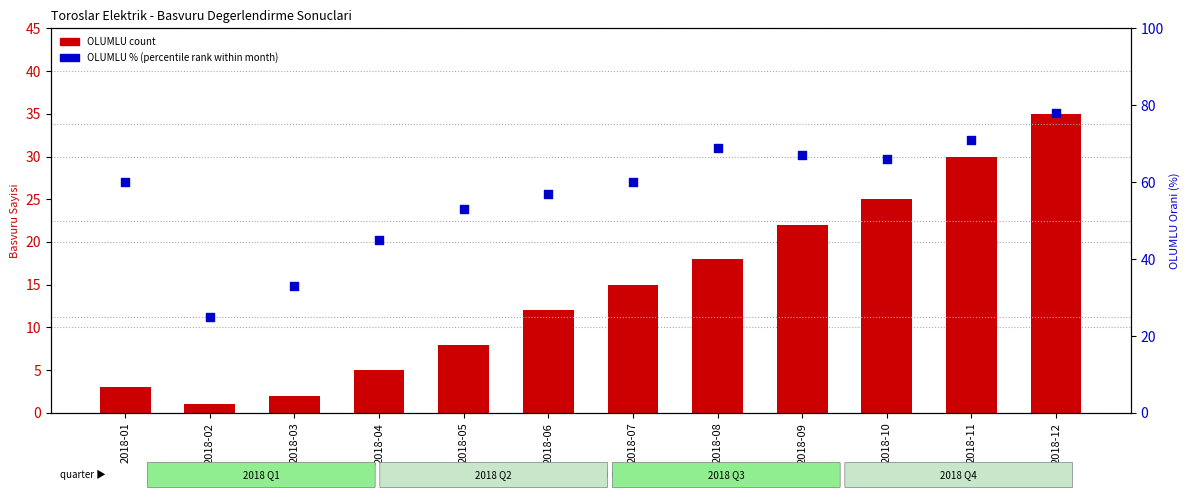

What is the total value across all series at 2018-08?

87